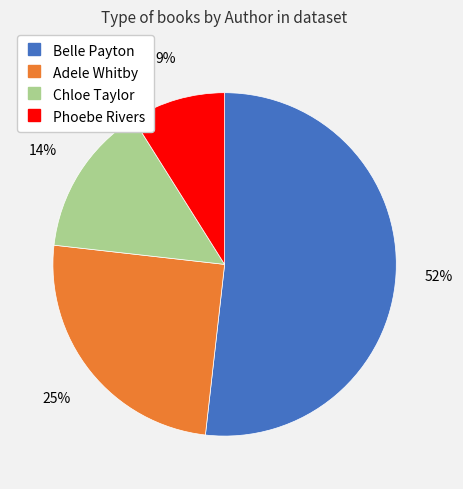

Is the sum of Chloe Taylor and Phoebe Rivers greater than half?

No